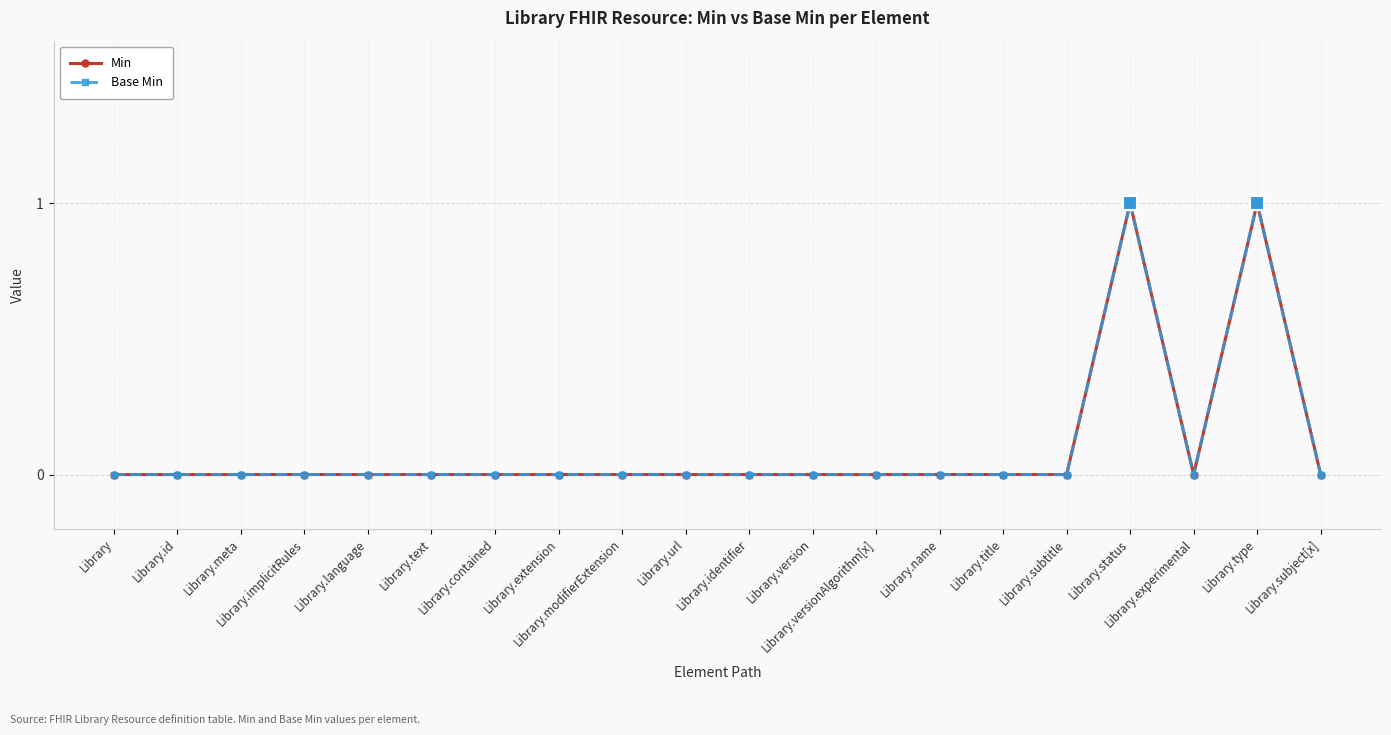

Is this an area chart (filled region under the line)?

No